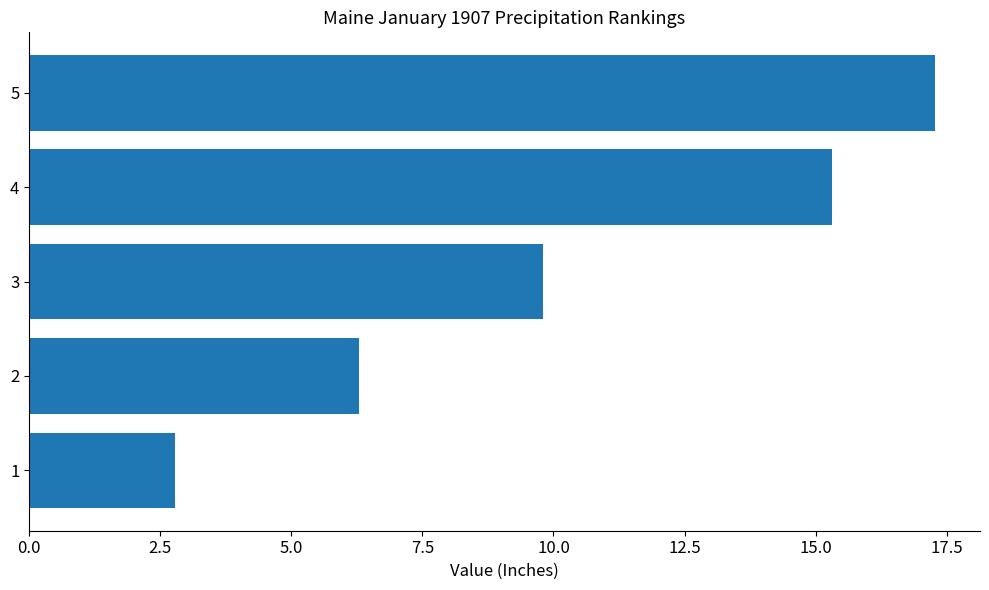

Rank the categories by value from highest to lowest.

5, 4, 3, 2, 1